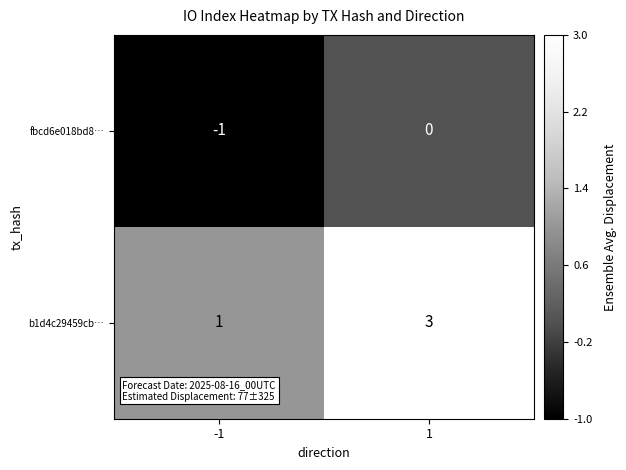

What is the sum of all b1d4c29459cb… values?

4